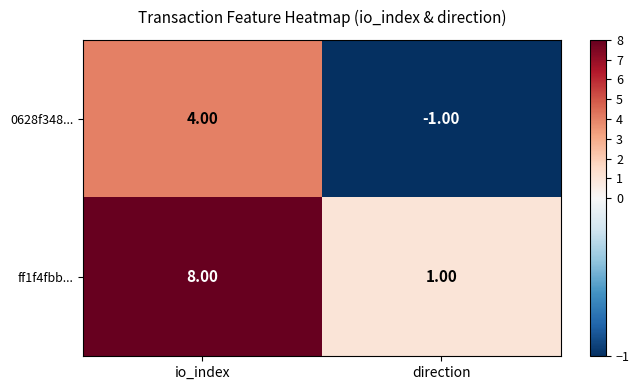

At which category is the sum across all series the highest?

io_index